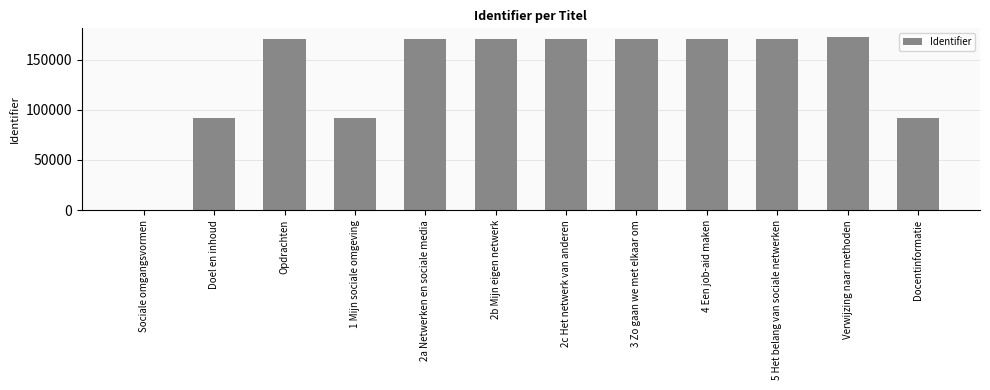

The value at Verwijzing naar methoden is 268188. True or false?

False